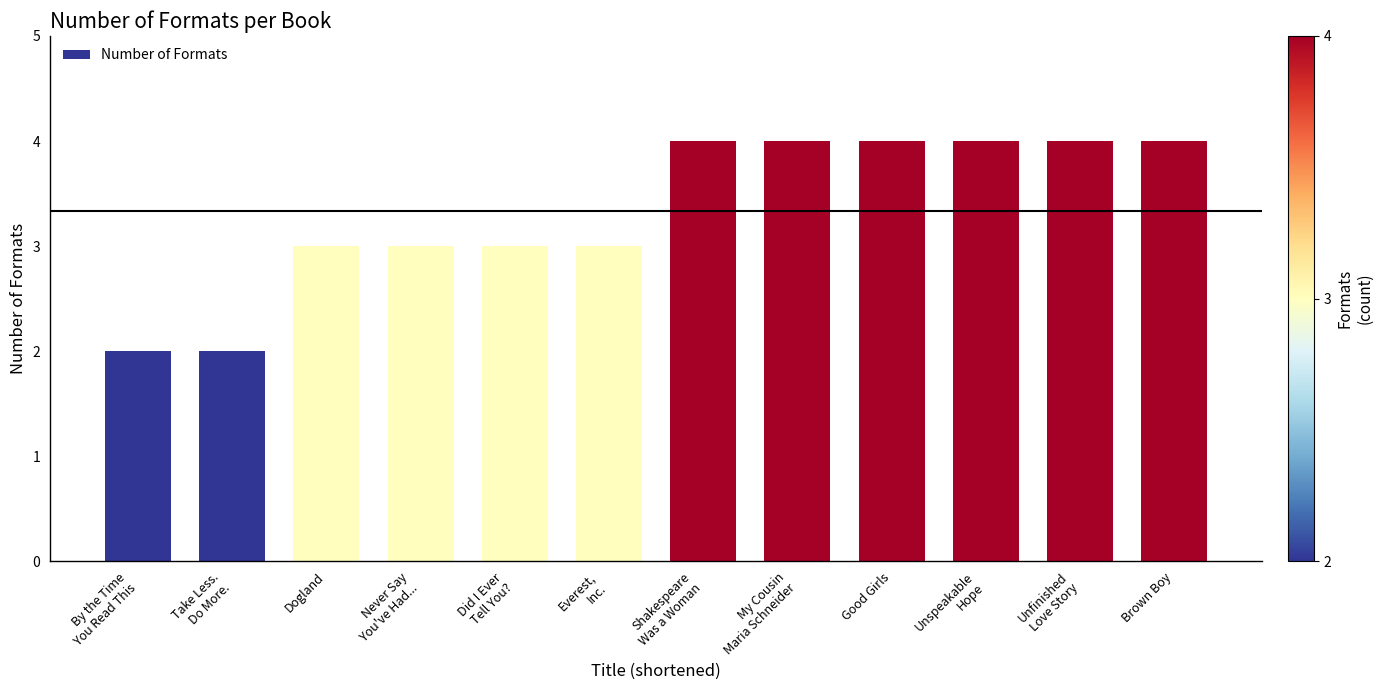

Reading left to right, what are all the values shown in this chart?

By the Time
You Read This=2	Take Less.
Do More.=2	Dogland=3	Never Say
You've Had...=3	Did I Ever
Tell You?=3	Everest,
Inc.=3	Shakespeare
Was a Woman=4	My Cousin
Maria Schneider=4	Good Girls=4	Unspeakable
Hope=4	Unfinished
Love Story=4	Brown Boy=4